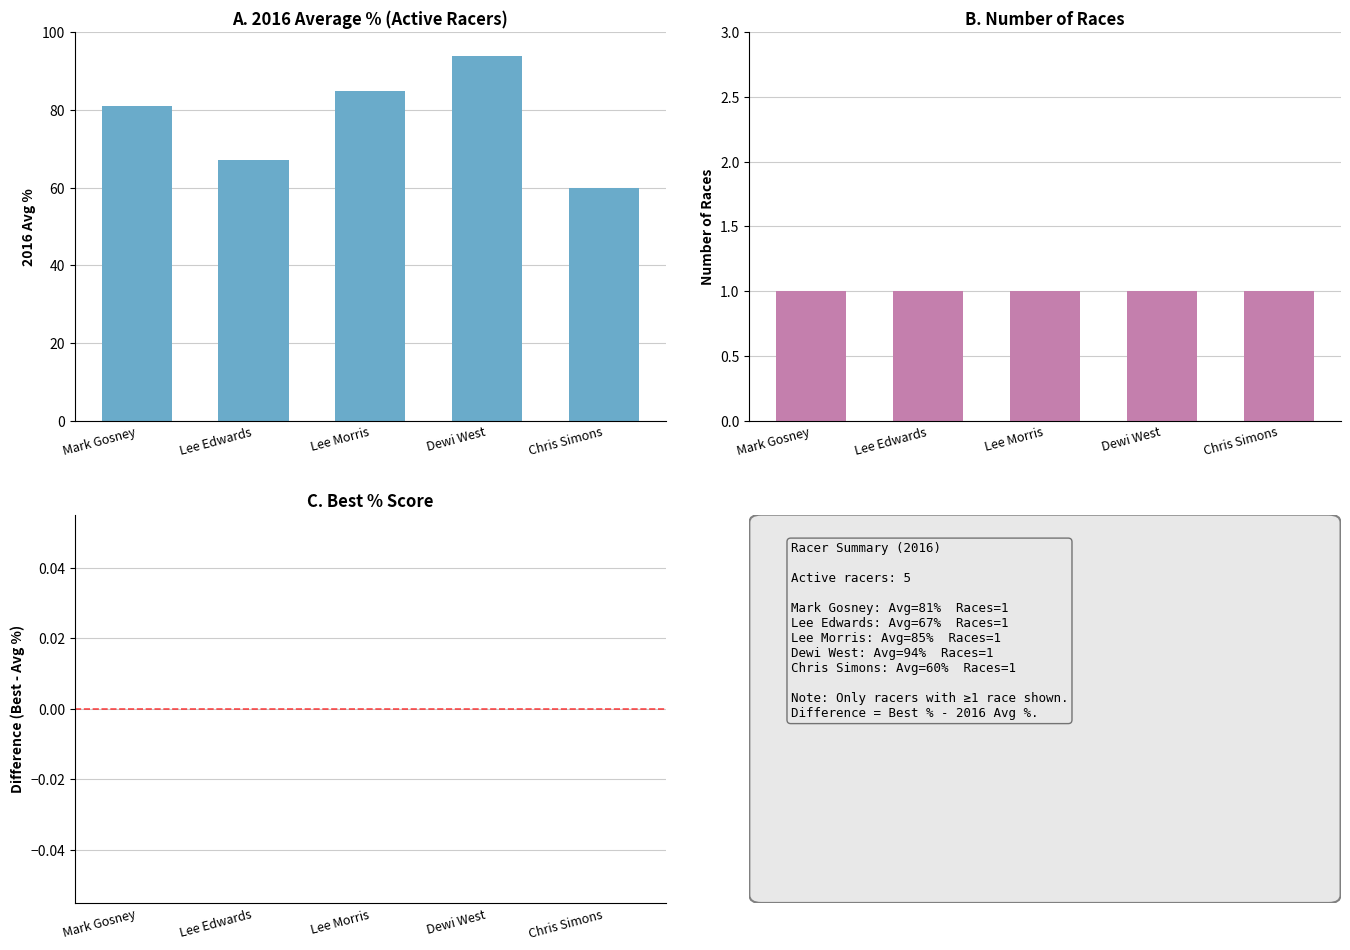

Which series has the largest range (max minus min)?

2016 AVG %